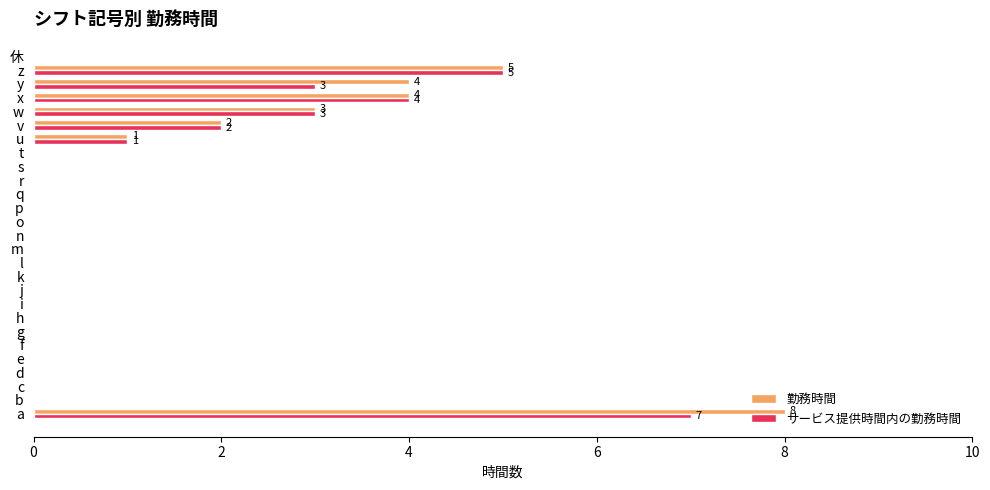

True or false: 勤務時間 has a value of 0 at r.

True